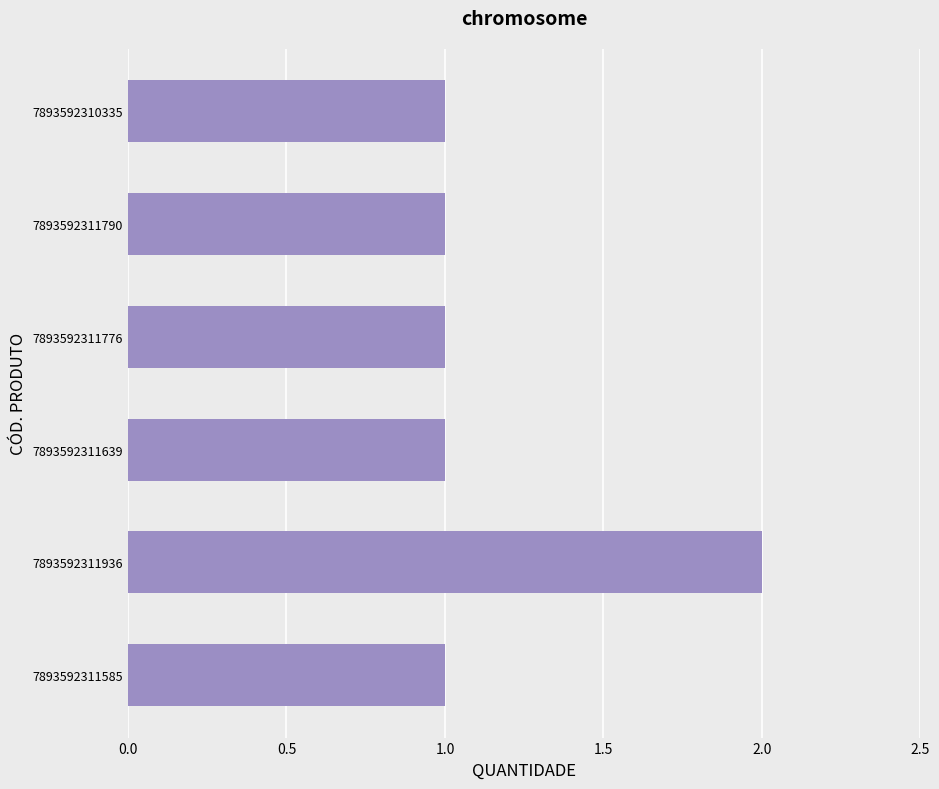

Reading bottom to top, extract all data points from this chart.

1	2	1	1	1	1